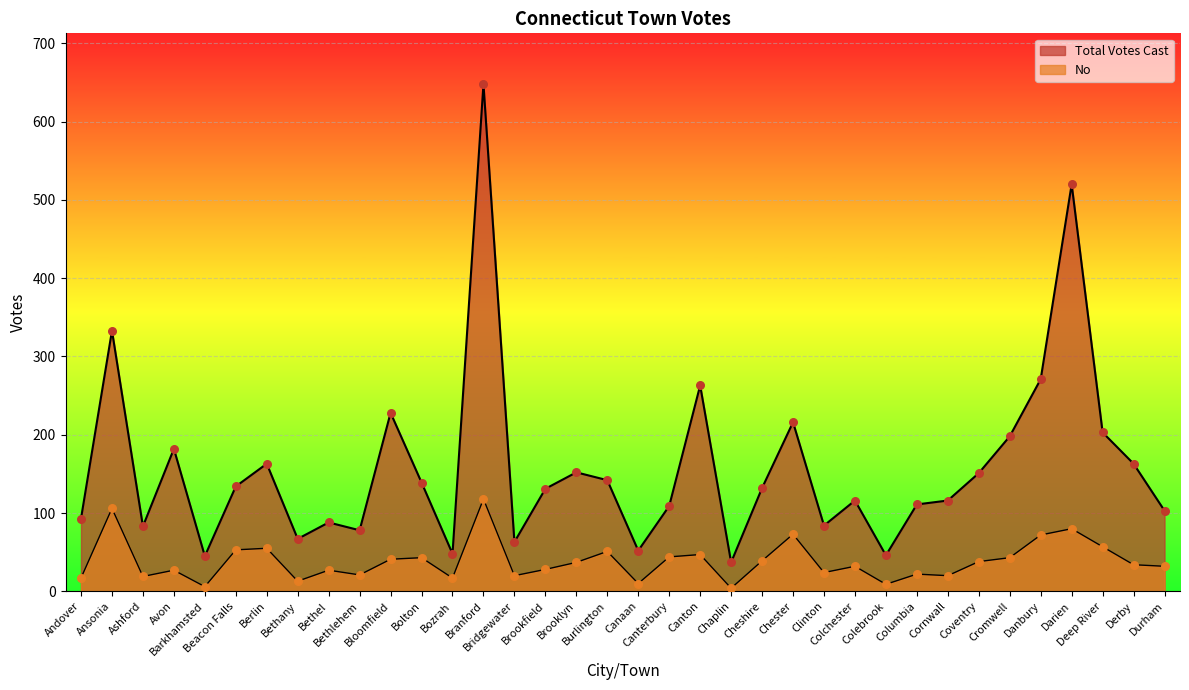

At which category is the sum across all series the highest?

Branford